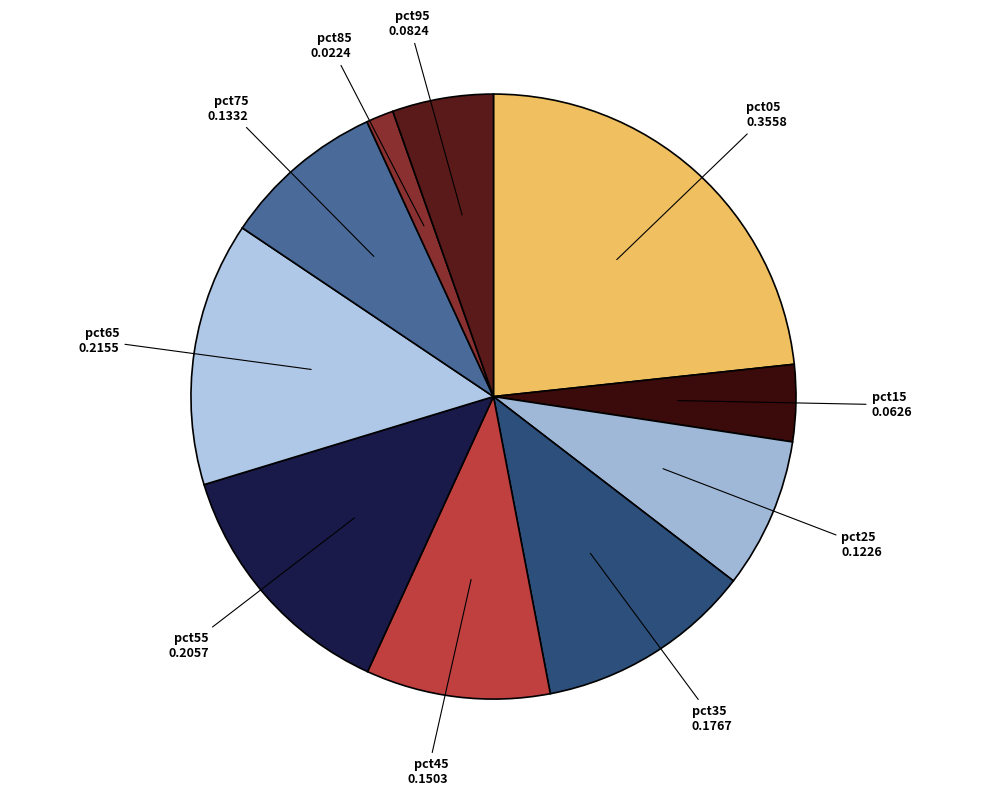

Rank the categories by value from highest to lowest.

pct05, pct65, pct55, pct35, pct45, pct75, pct25, pct95, pct15, pct85